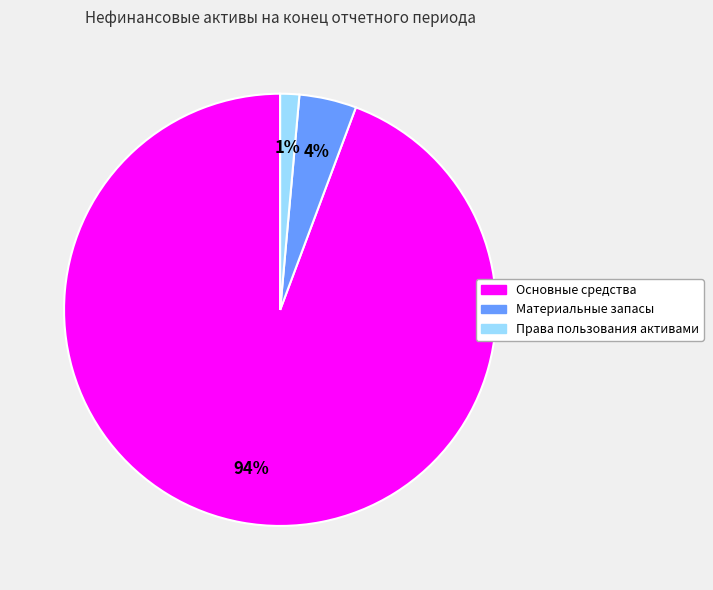

Between Права пользования активами and Основные средства, which is larger?

Основные средства